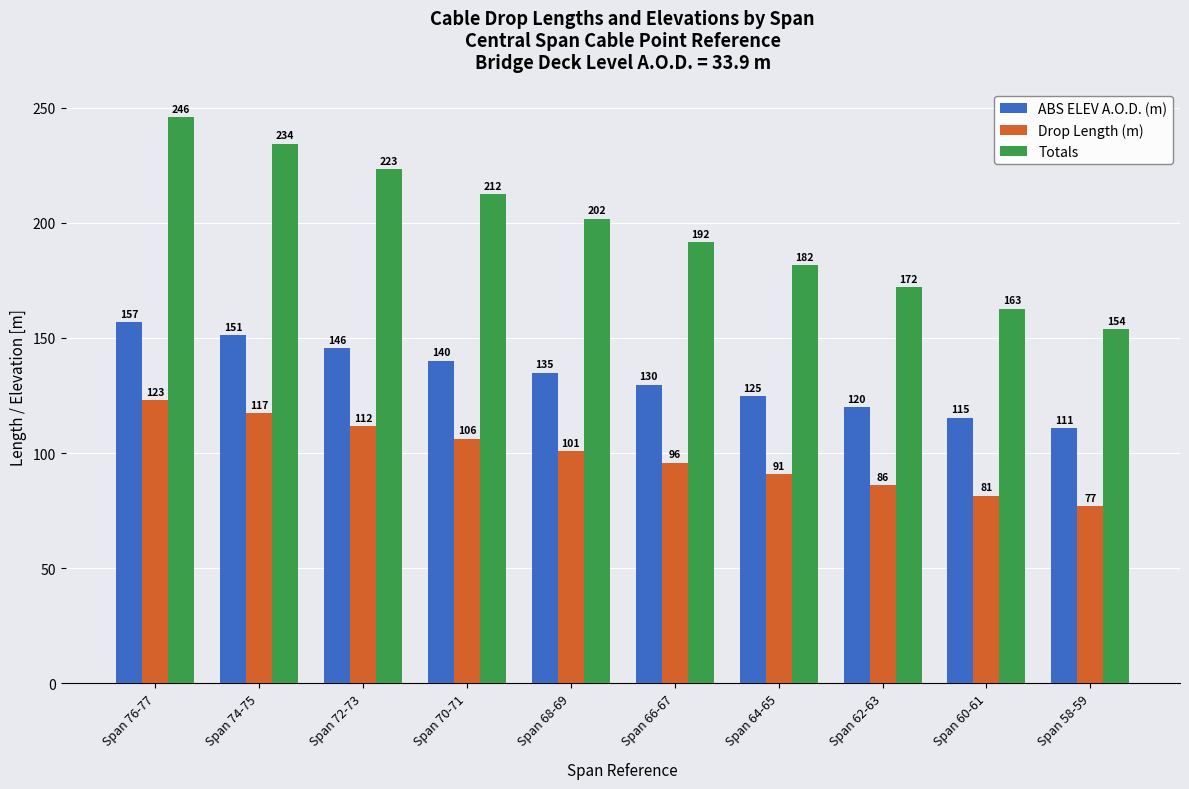

How many data points in Drop Length (m) are above 100?

5